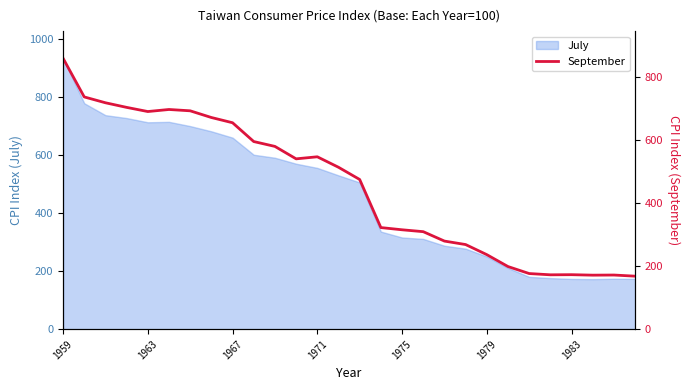

What is the difference between the maximum and minimum values?

690.7